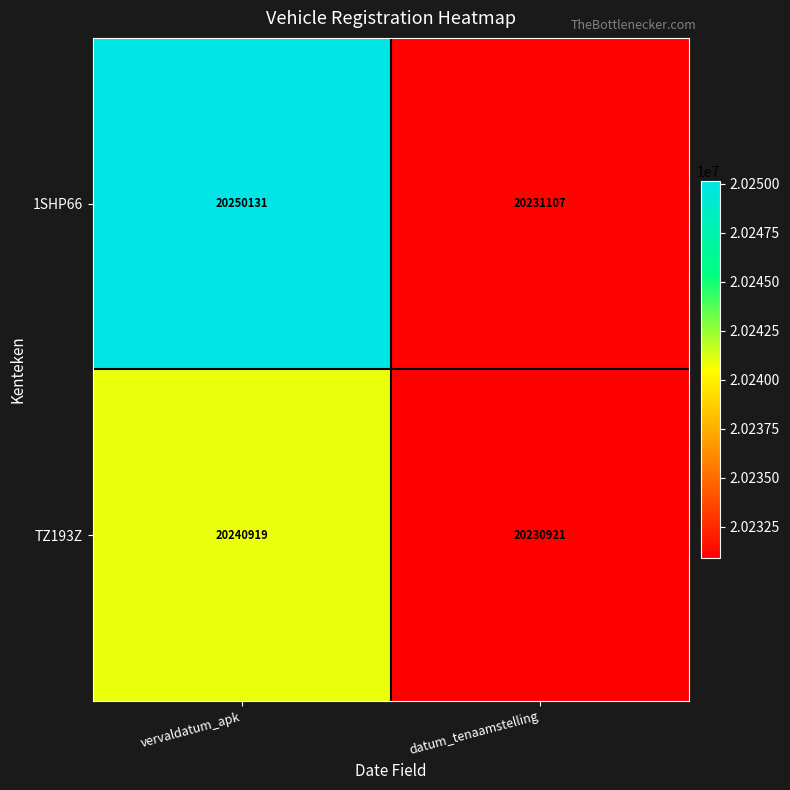

The 1SHP66 series shows 33675711 at vervaldatum_apk. True or false?

False